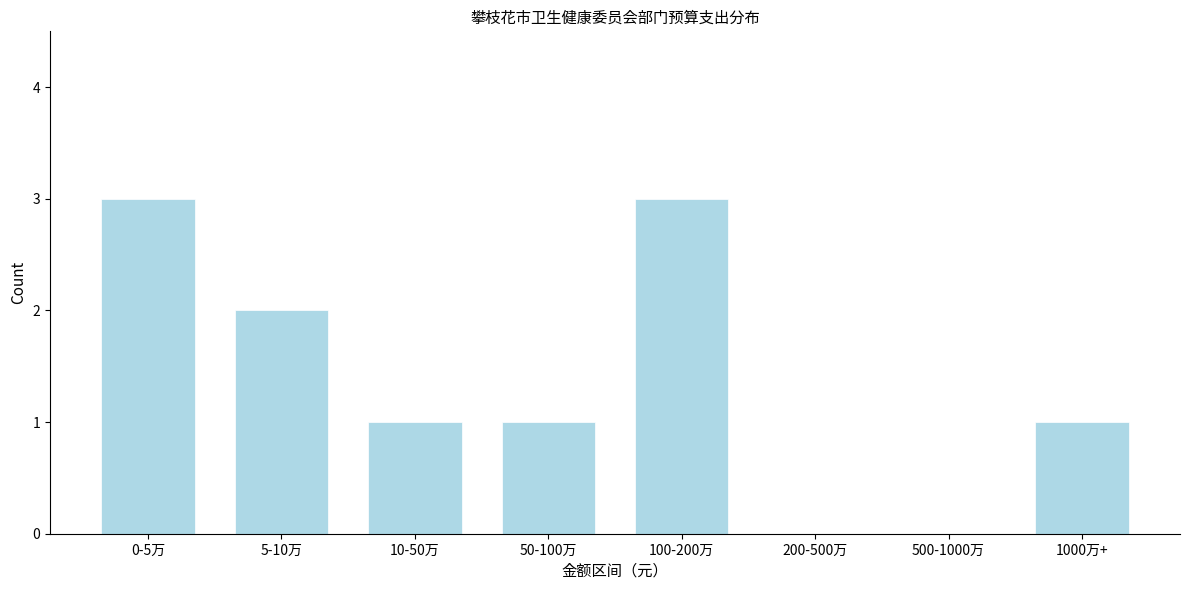

Reading left to right, transcribe all the data shown in this chart.

0-5万=3	5-10万=2	10-50万=1	50-100万=1	100-200万=3	200-500万=0	500-1000万=0	1000万+=1